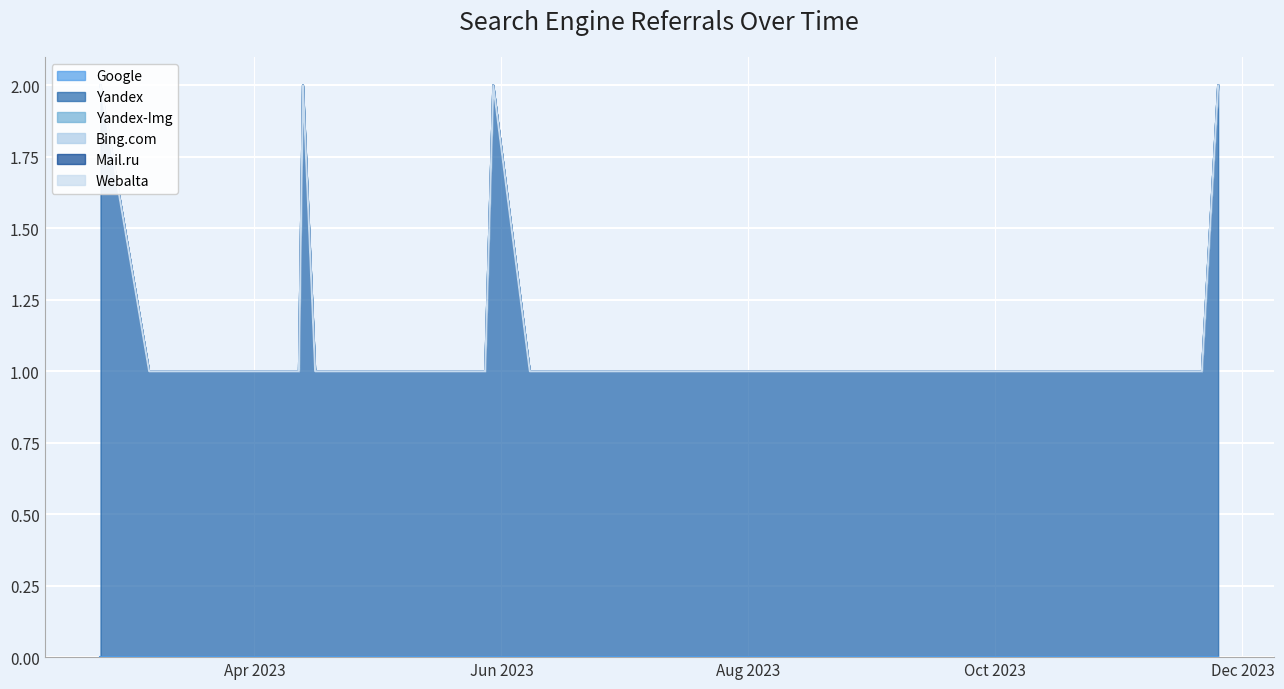

True or false: Yandex and Mail.ru intersect in this chart.

False